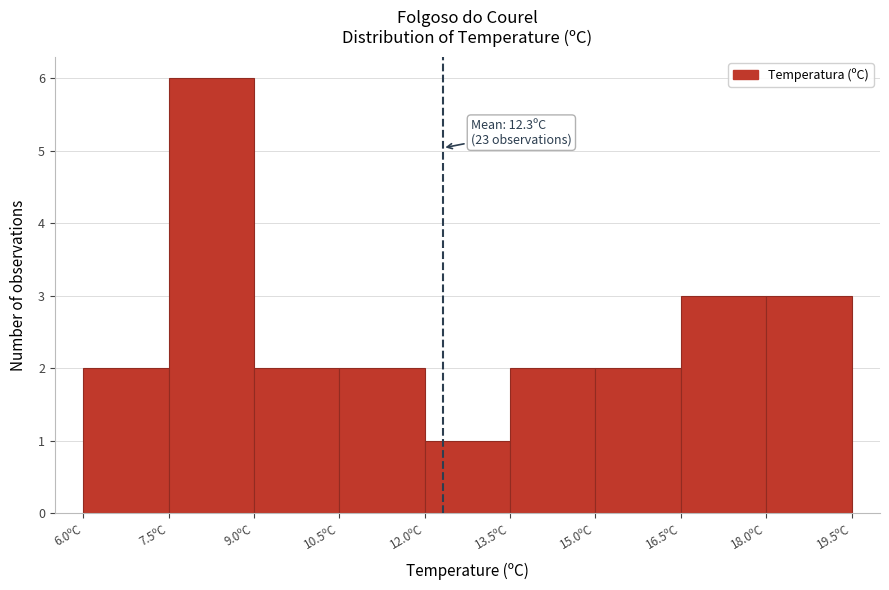

Over which range of the x-axis is the bar tallest?

7.5 to 9.0